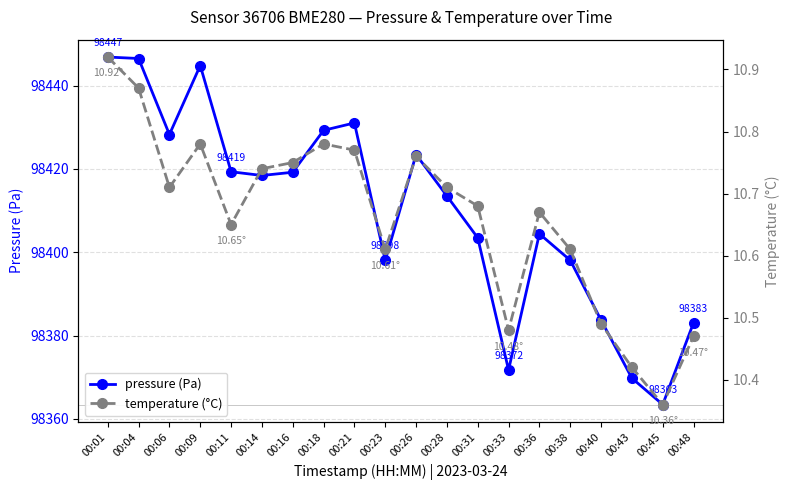

Rank the series by their maximum value, from lowest to highest.

temperature, pressure